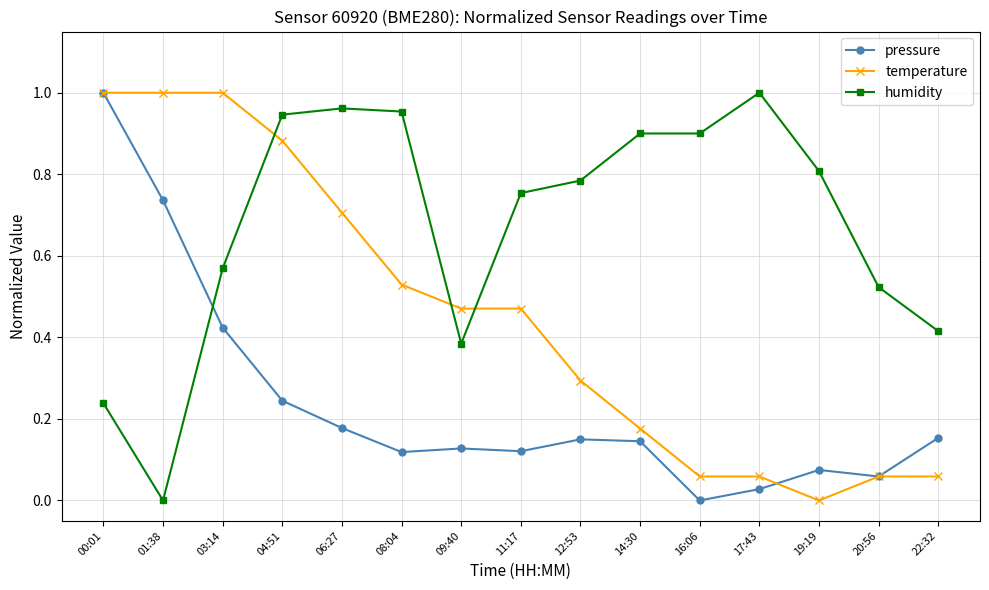

How many lines are shown in the chart?

3